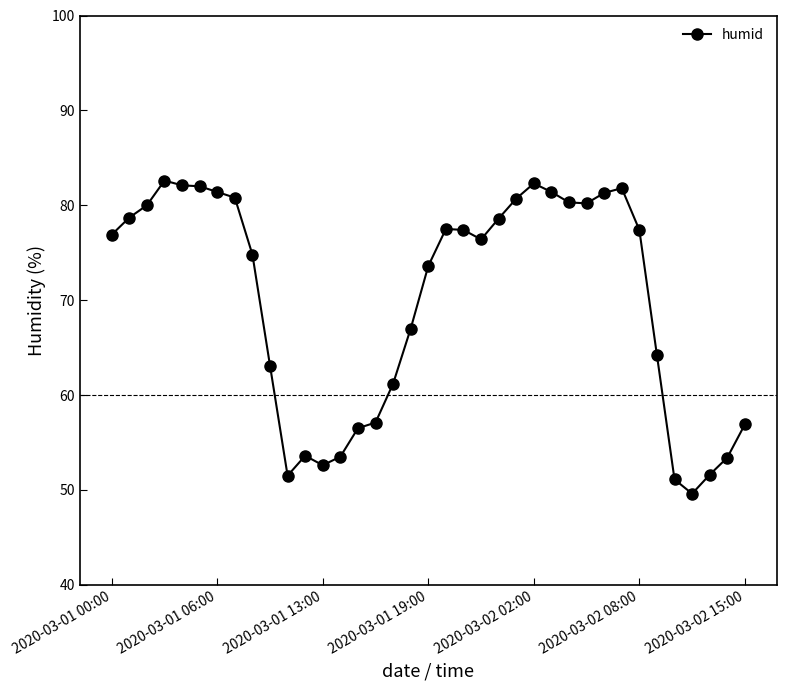

What is the average value?

70.0